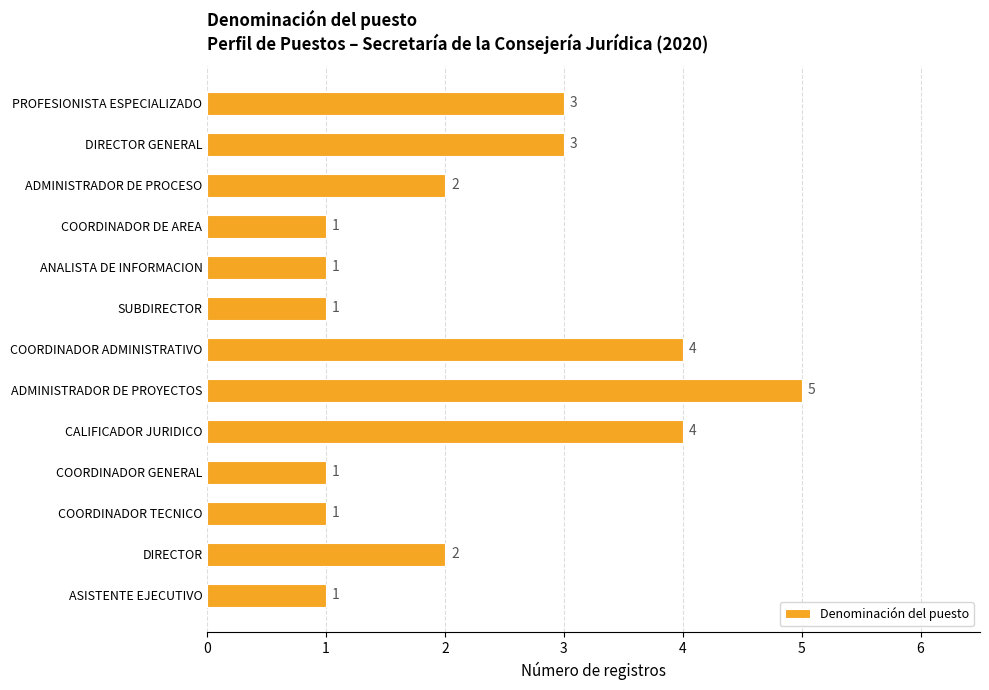

At which category does the chart reach its peak across all series?

ADMINISTRADOR DE PROYECTOS